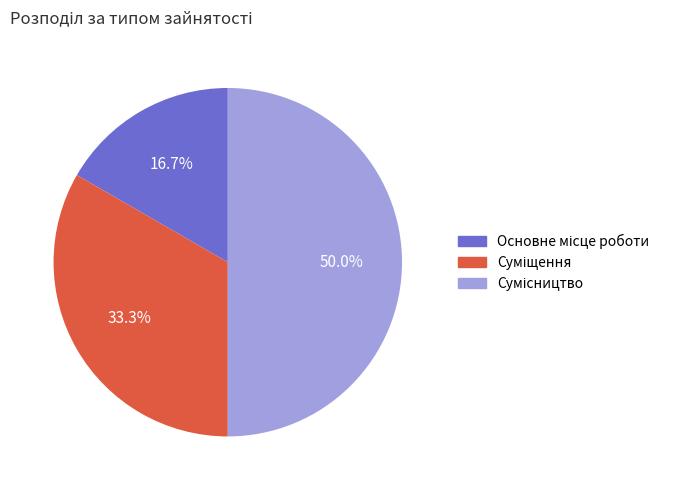

To the nearest percent, what percentage of the pie is Основне місце роботи?

17%